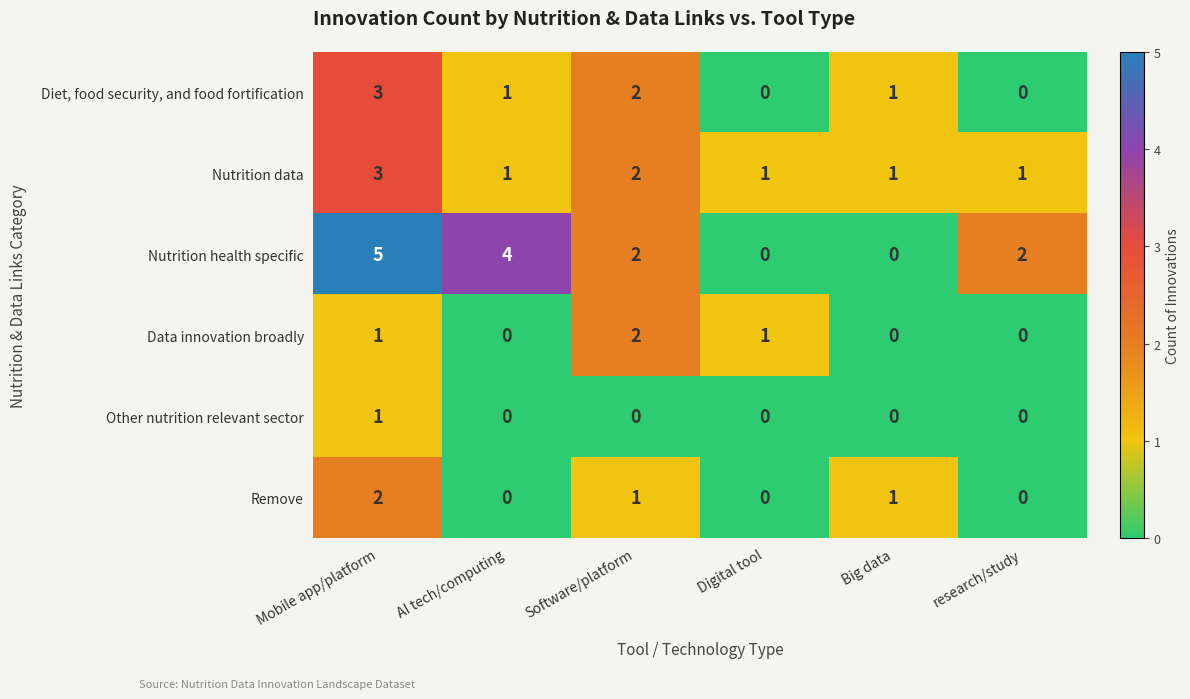

The value of Nutrition data at Big data is 1. True or false?

True